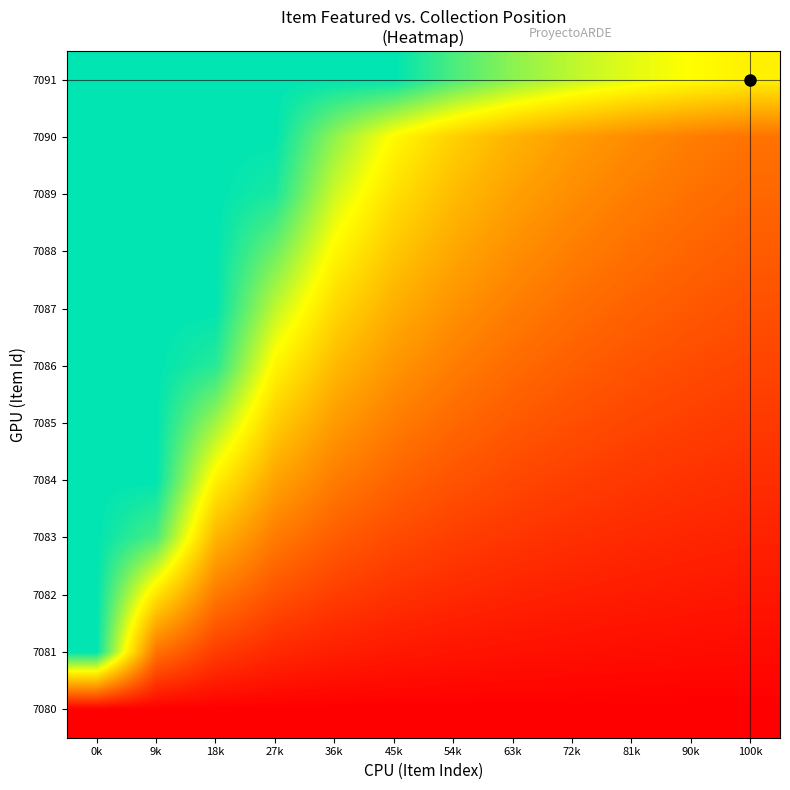

Reading left to right, what are all the values shown in this chart?

7091: 0k=1.0	9k=1.0	18k=1.0	27k=1.0	36k=1.0	45k=1.0	54k=0.9	63k=0.8	72k=0.8	81k=0.7	90k=0.7	100k=0.6
7090: 0k=1.0	9k=1.0	18k=1.0	27k=1.0	36k=0.8	45k=0.7	54k=0.5	63k=0.5	72k=0.4	81k=0.4	90k=0.3	100k=0.3
7089: 0k=1.0	9k=1.0	18k=1.0	27k=1.0	36k=0.7	45k=0.6	54k=0.5	63k=0.4	72k=0.4	81k=0.3	90k=0.3	100k=0.3
7088: 0k=1.0	9k=1.0	18k=1.0	27k=0.9	36k=0.6	45k=0.5	54k=0.4	63k=0.4	72k=0.3	81k=0.3	90k=0.3	100k=0.2
7087: 0k=1.0	9k=1.0	18k=1.0	27k=0.8	36k=0.6	45k=0.5	54k=0.4	63k=0.3	72k=0.3	81k=0.3	90k=0.2	100k=0.2
7086: 0k=1.0	9k=1.0	18k=0.9	27k=0.6	36k=0.5	45k=0.4	54k=0.3	63k=0.3	72k=0.2	81k=0.2	90k=0.2	100k=0.2
7085: 0k=1.0	9k=1.0	18k=0.8	27k=0.5	36k=0.4	45k=0.3	54k=0.3	63k=0.2	72k=0.2	81k=0.2	90k=0.2	100k=0.2
7084: 0k=1.0	9k=1.0	18k=0.6	27k=0.4	36k=0.3	45k=0.3	54k=0.2	63k=0.2	72k=0.2	81k=0.1	90k=0.1	100k=0.1
7083: 0k=1.0	9k=0.9	18k=0.5	27k=0.3	36k=0.2	45k=0.2	54k=0.2	63k=0.1	72k=0.1	81k=0.1	90k=0.1	100k=0.1
7082: 0k=1.0	9k=0.6	18k=0.3	27k=0.2	36k=0.2	45k=0.1	54k=0.1	63k=0.1	72k=0.1	81k=0.1	90k=0.1	100k=0.1
7081: 0k=1.0	9k=0.3	18k=0.2	27k=0.1	36k=0.1	45k=0.1	54k=0.1	63k=0.0	72k=0.0	81k=0.0	90k=0.0	100k=0.0
7080: 0k=0.0	9k=0.0	18k=0.0	27k=0.0	36k=0.0	45k=0.0	54k=0.0	63k=0.0	72k=0.0	81k=0.0	90k=0.0	100k=0.0